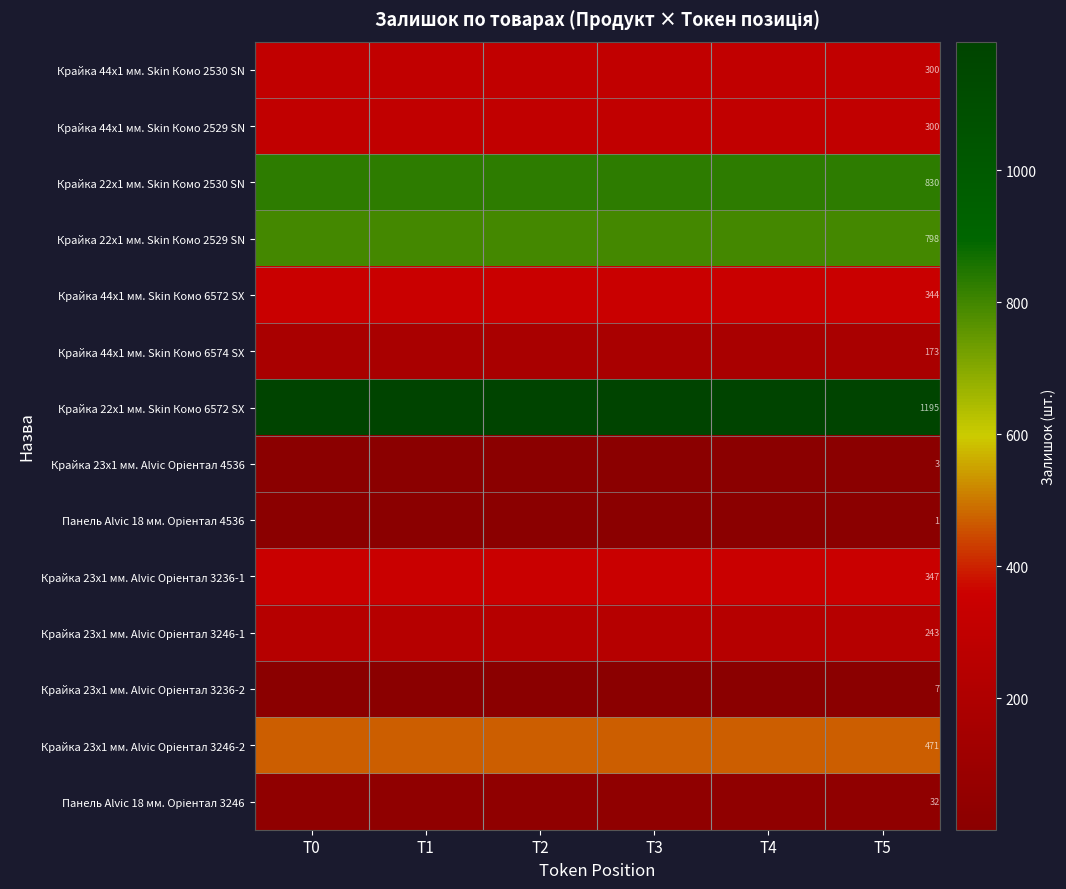

Rank the series at T4 from lowest to highest value.

Панель Alvic 18 мм. Oріентал 4536, Крайка 23x1 мм. Alvic Oріентал 4536, Крайка 23x1 мм. Alvic Oріентал 3236-2, Панель Alvic 18 мм. Oріентал 3246, Крайка 44x1 мм. Skin Комо 6574 SX, Крайка 23x1 мм. Alvic Oріентал 3246-1, Крайка 44x1 мм. Skin Комо 2530 SN, Крайка 44x1 мм. Skin Комо 2529 SN, Крайка 44x1 мм. Skin Комо 6572 SX, Крайка 23x1 мм. Alvic Oріентал 3236-1, Крайка 23x1 мм. Alvic Oріентал 3246-2, Крайка 22x1 мм. Skin Комо 2529 SN, Крайка 22x1 мм. Skin Комо 2530 SN, Крайка 22x1 мм. Skin Комо 6572 SX